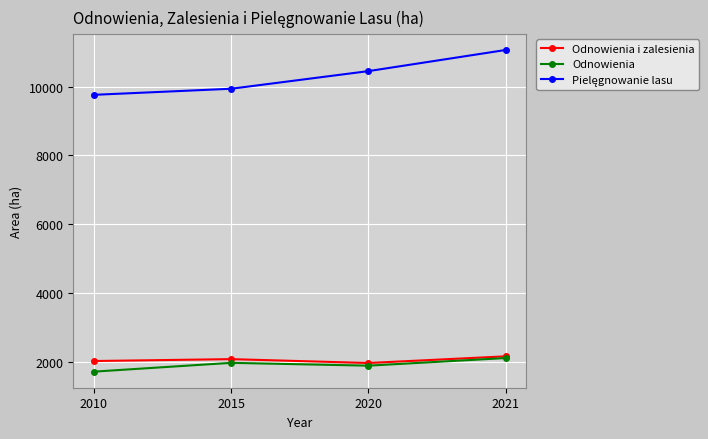

Does the chart display data point markers on the line(s)?

Yes